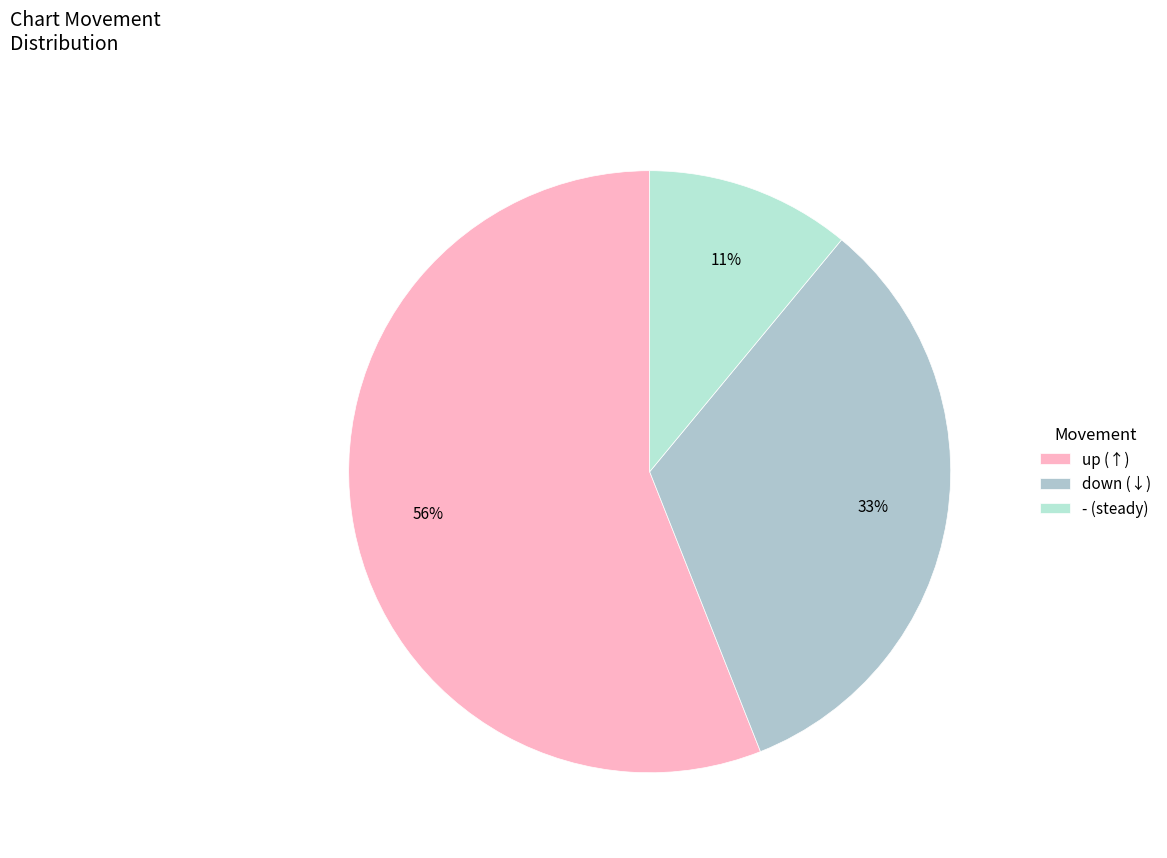

What portion of the pie excludes down?

67.0%